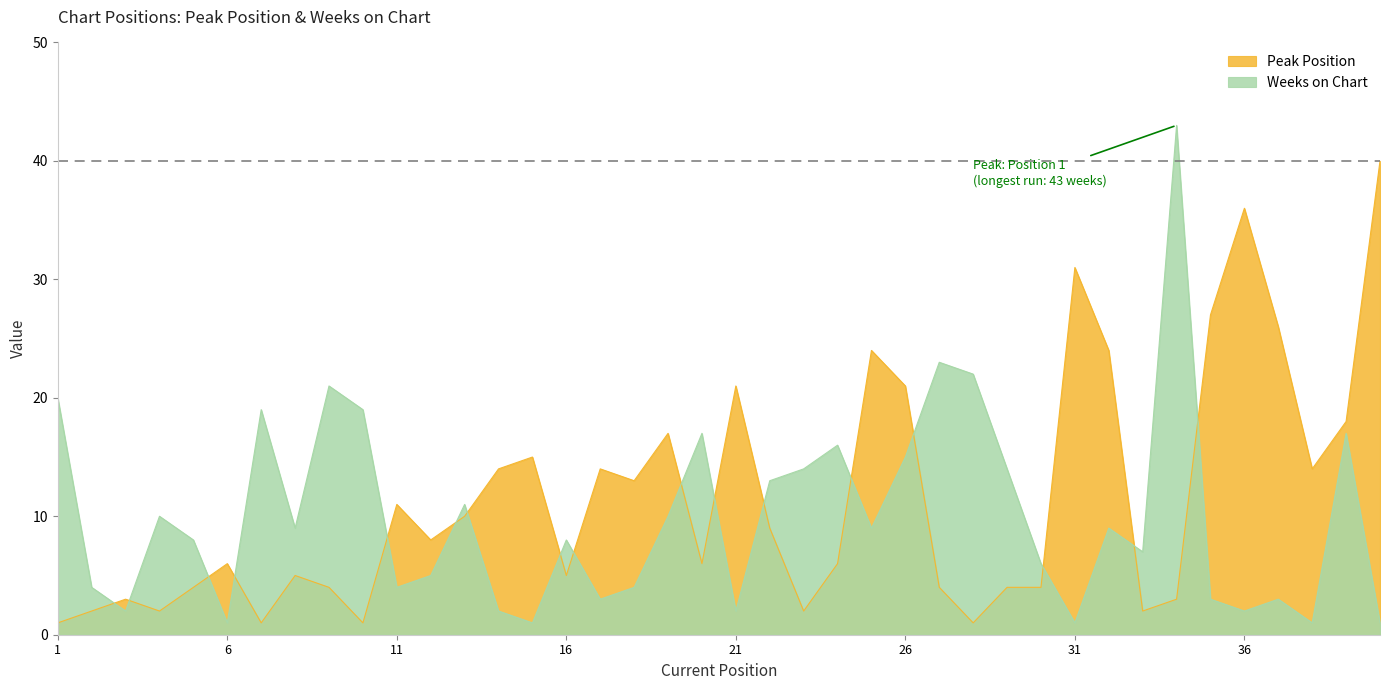

The value of Weeks on Chart at 18 is 7. True or false?

False